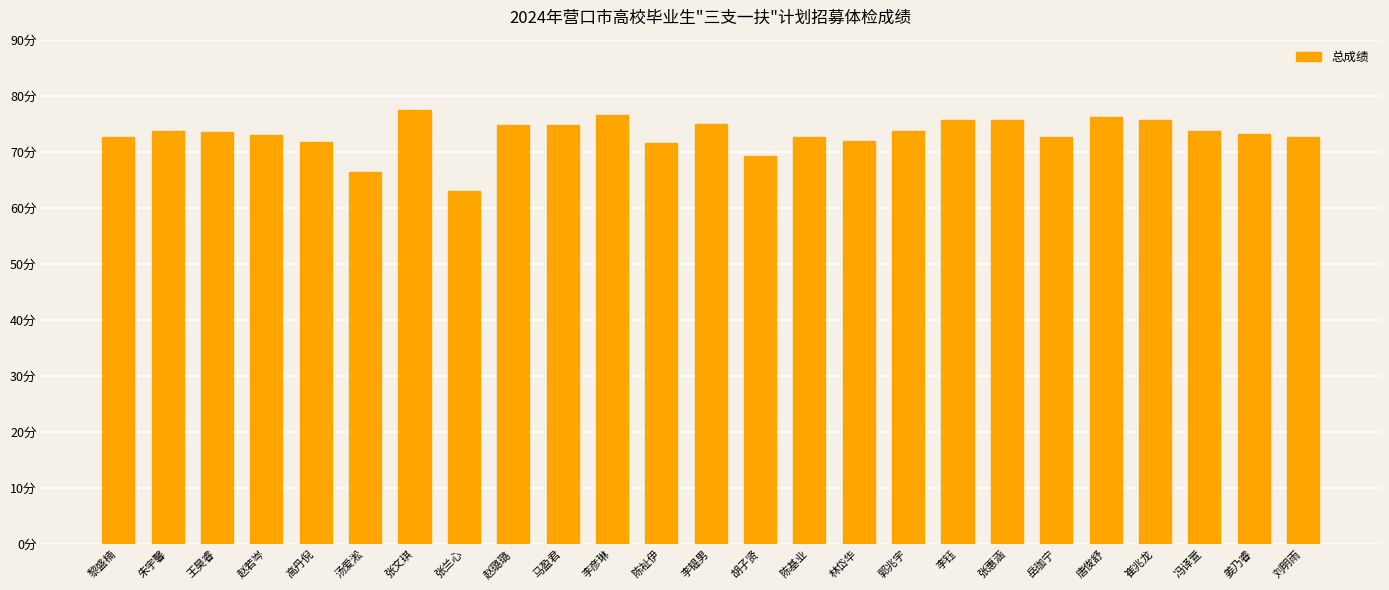

List the labels in order of value, largest first.

张文琪, 李彦琳, 唐俊舒, 崔兆龙, 张惠涵, 李钰, 李韫男, 赵璐璐, 马盈君, 冯译萱, 朱宇馨, 郭兆宇, 王昊睿, 姜乃睿, 赵若岑, 黎盛楠, 陈基业, 刘明雨, 岳珈宁, 林岱华, 高丹倪, 陈祉伊, 胡子贤, 汤爱淞, 张兰心